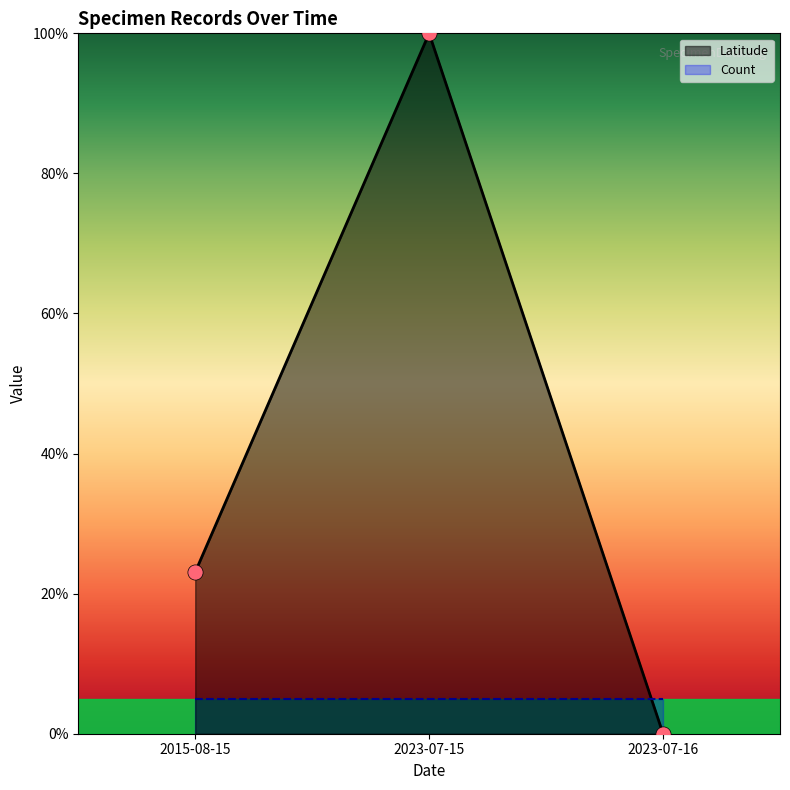

Between 2015-08-15 and 2023-07-15, which is larger?

2023-07-15